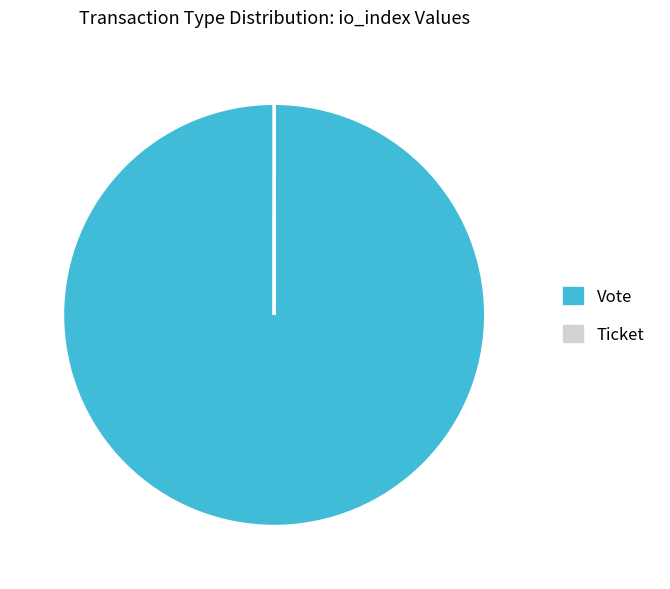

Which category accounts for the majority?

Vote